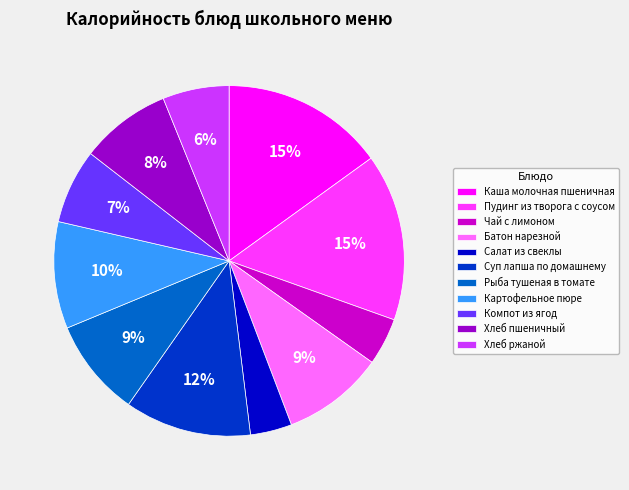

How many slices are in this pie chart?

11